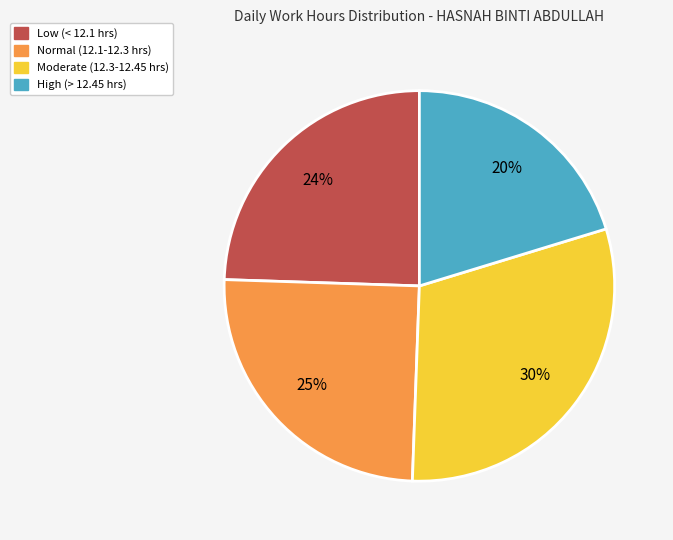

To the nearest percent, what is the difference between the largest and smallest slice percentages?

10%